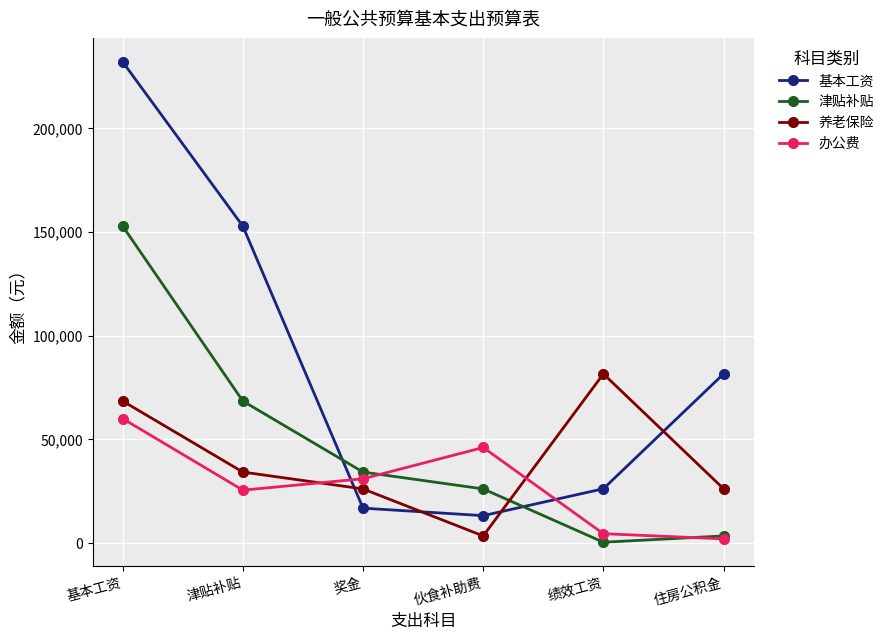

What is the total value across all series at 基本工资?

513372